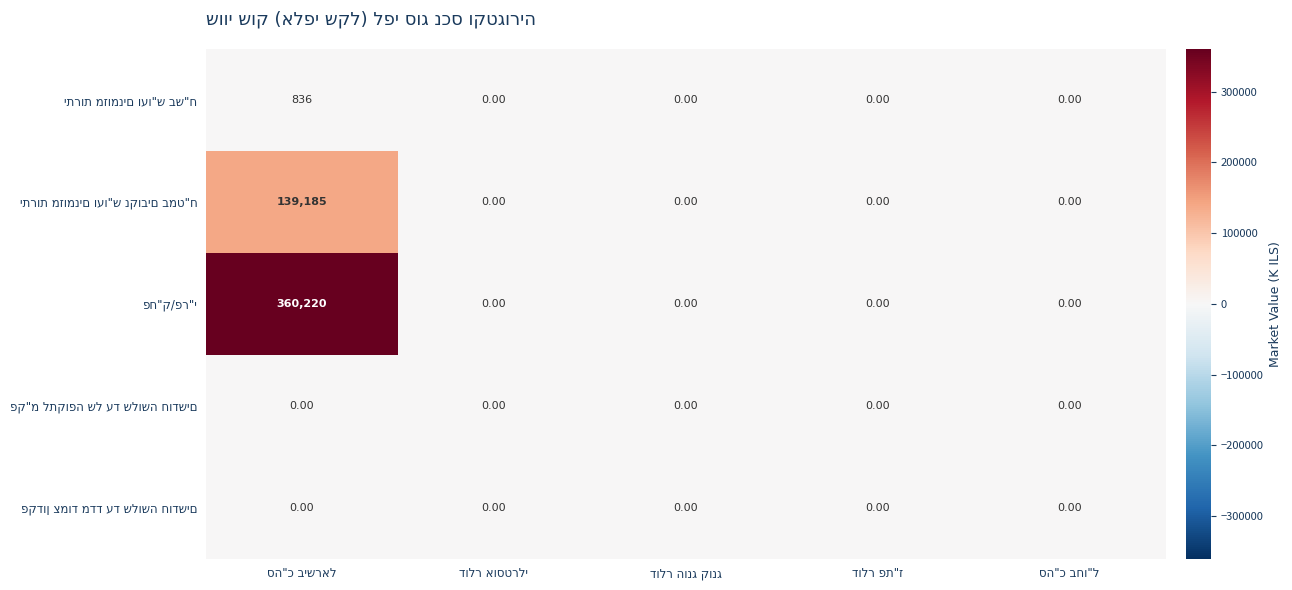

Between דולר אוסטרלי and סה"כ בחו"ל, which series saw the biggest shift?

יתרות מזומנים ועו"ש בש"ח